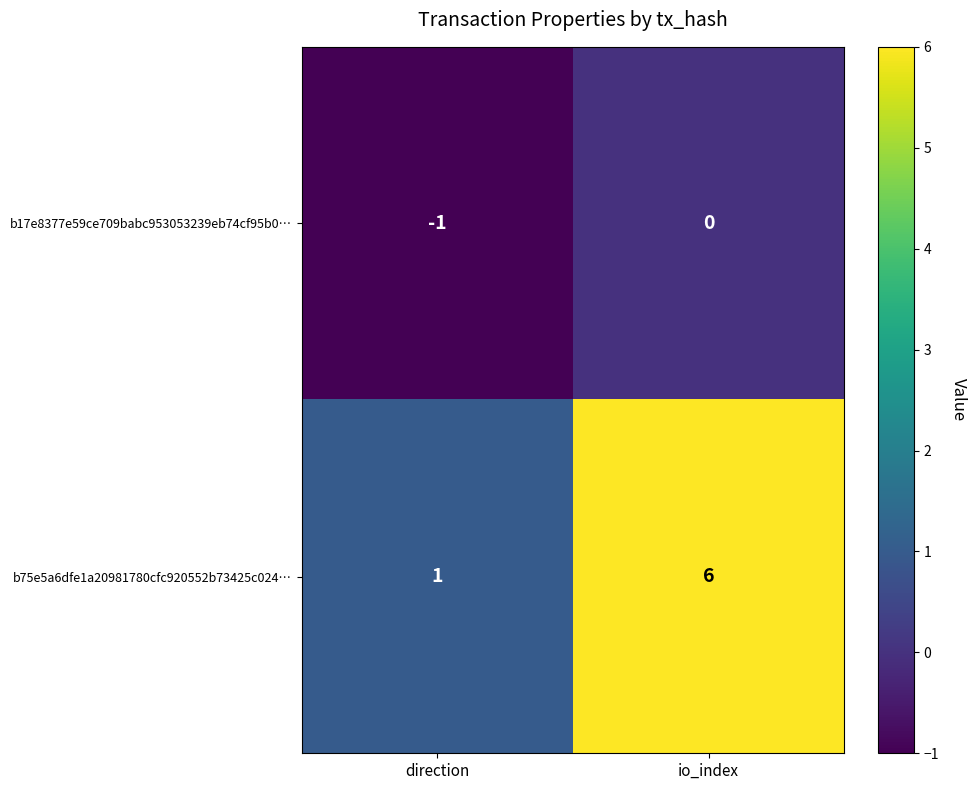

What is the spread (max minus min) of values at direction?

2